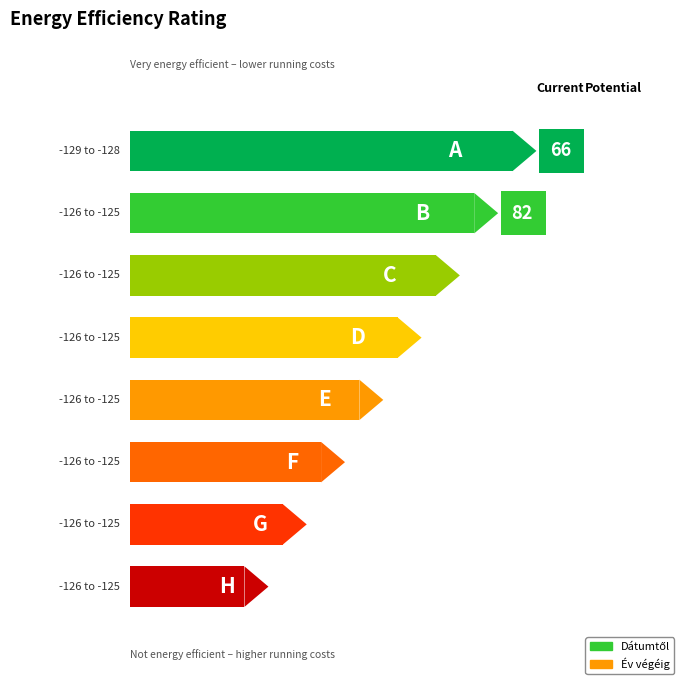

Which series has the largest total across all categories?

Év végéig